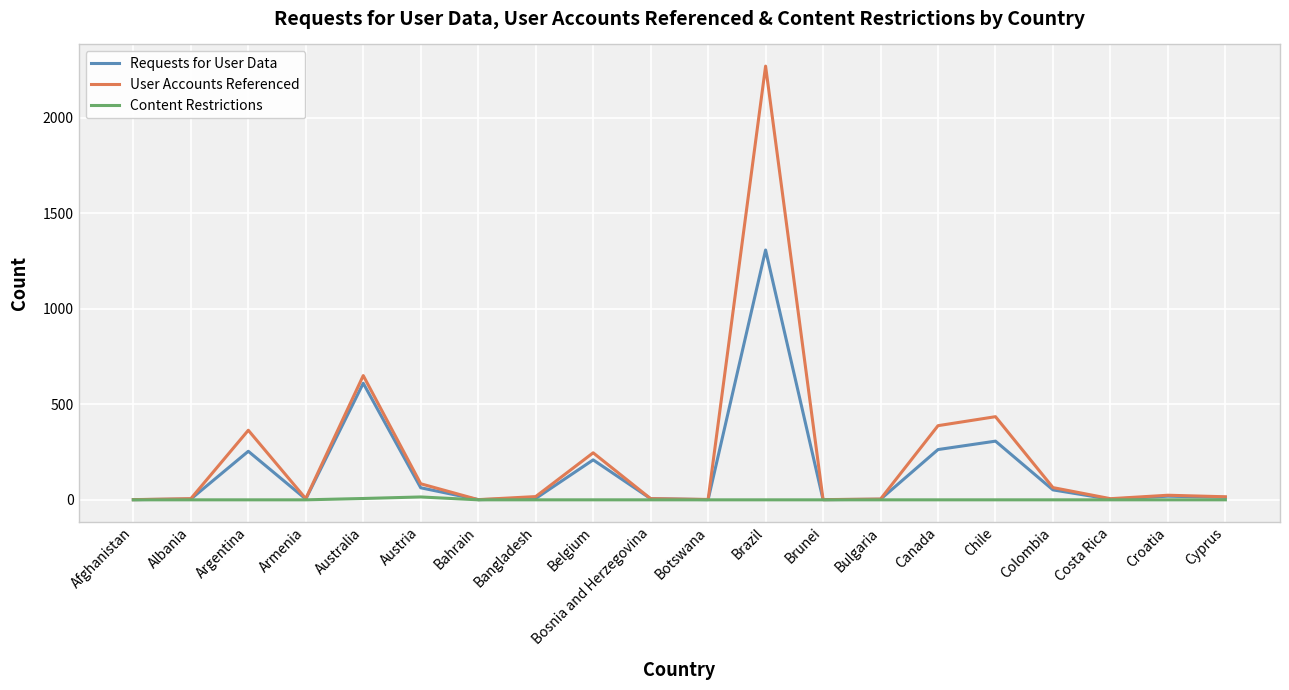

What is the difference between the second highest and minimum values in the Requests for User Data series?

609